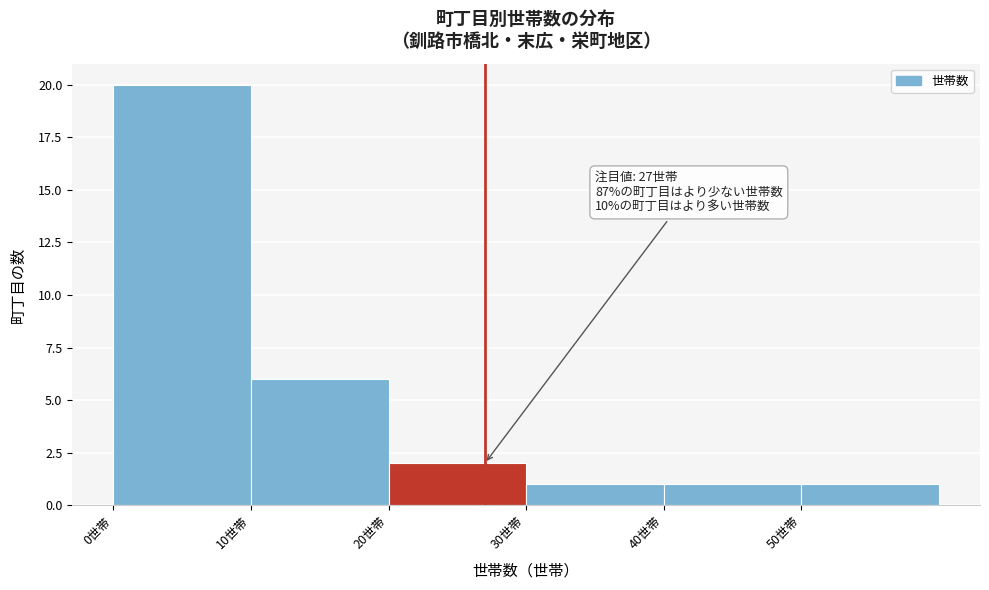

Which range on the x-axis has the tallest bar?

0 to 10